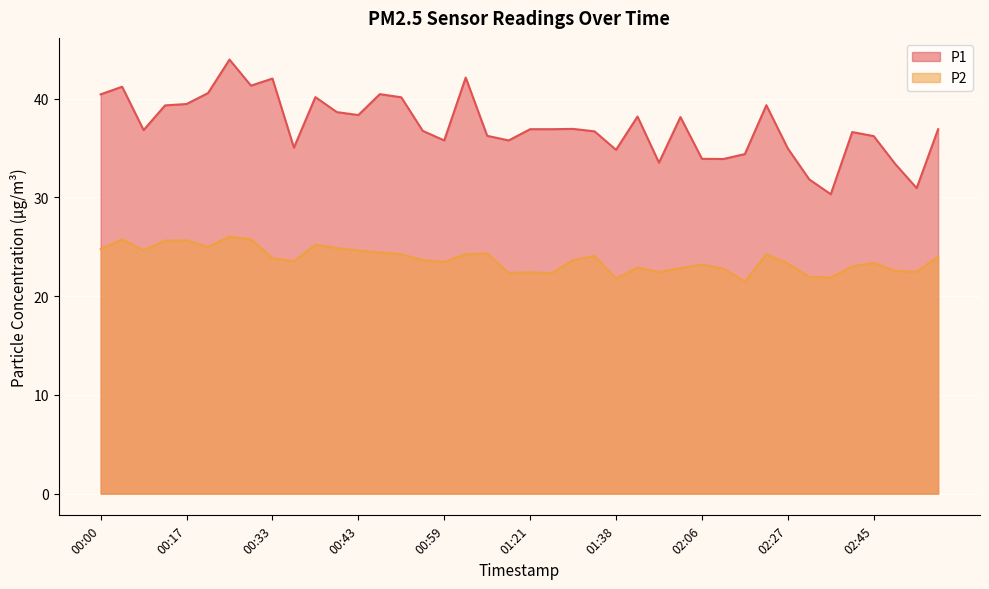

At which category does P1 reach its first local peak?

00:04